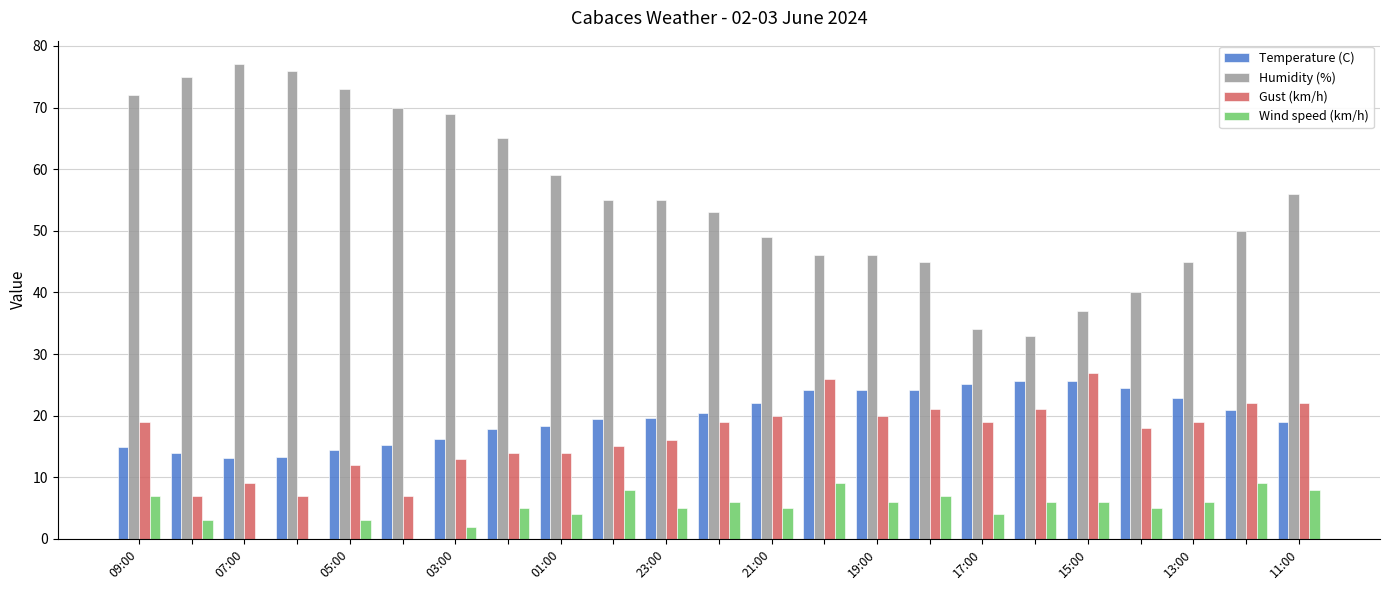

What is the greatest value displayed?

77.0